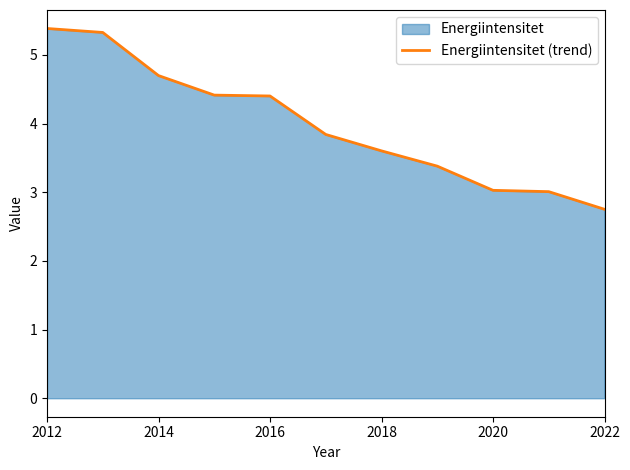

What is the change in value from 2012 to 2020?

-2.4